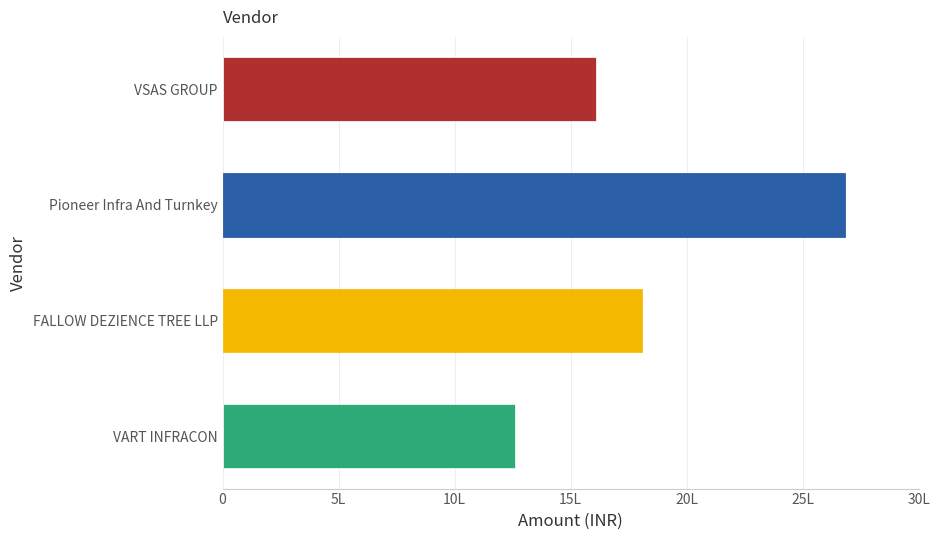

What is the sum of all values?

7361400